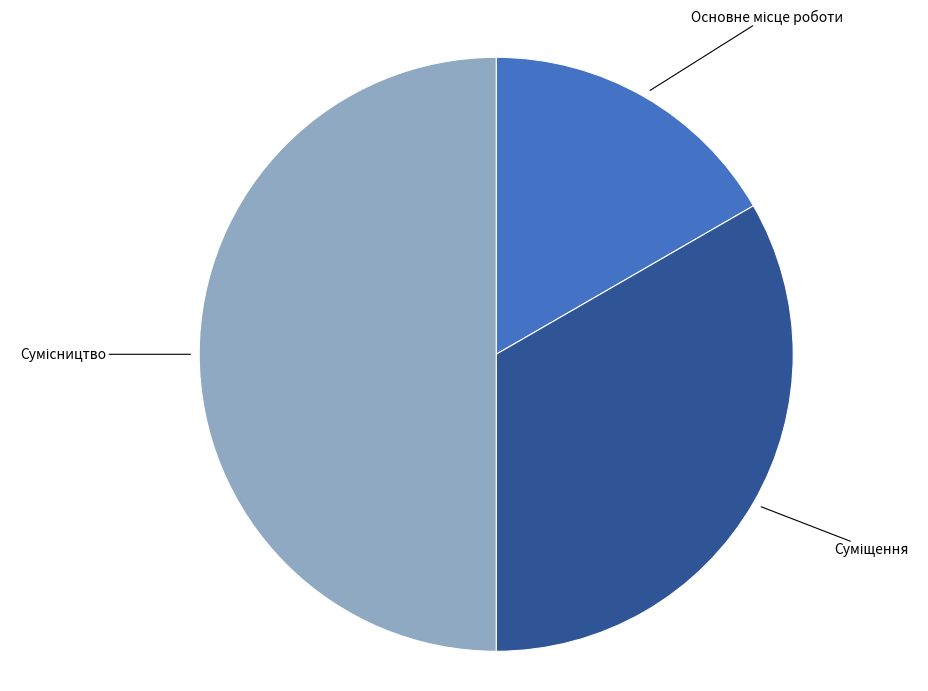

To the nearest percent, what is the difference between the Суміщення and Сумісництво slice percentages?

17%